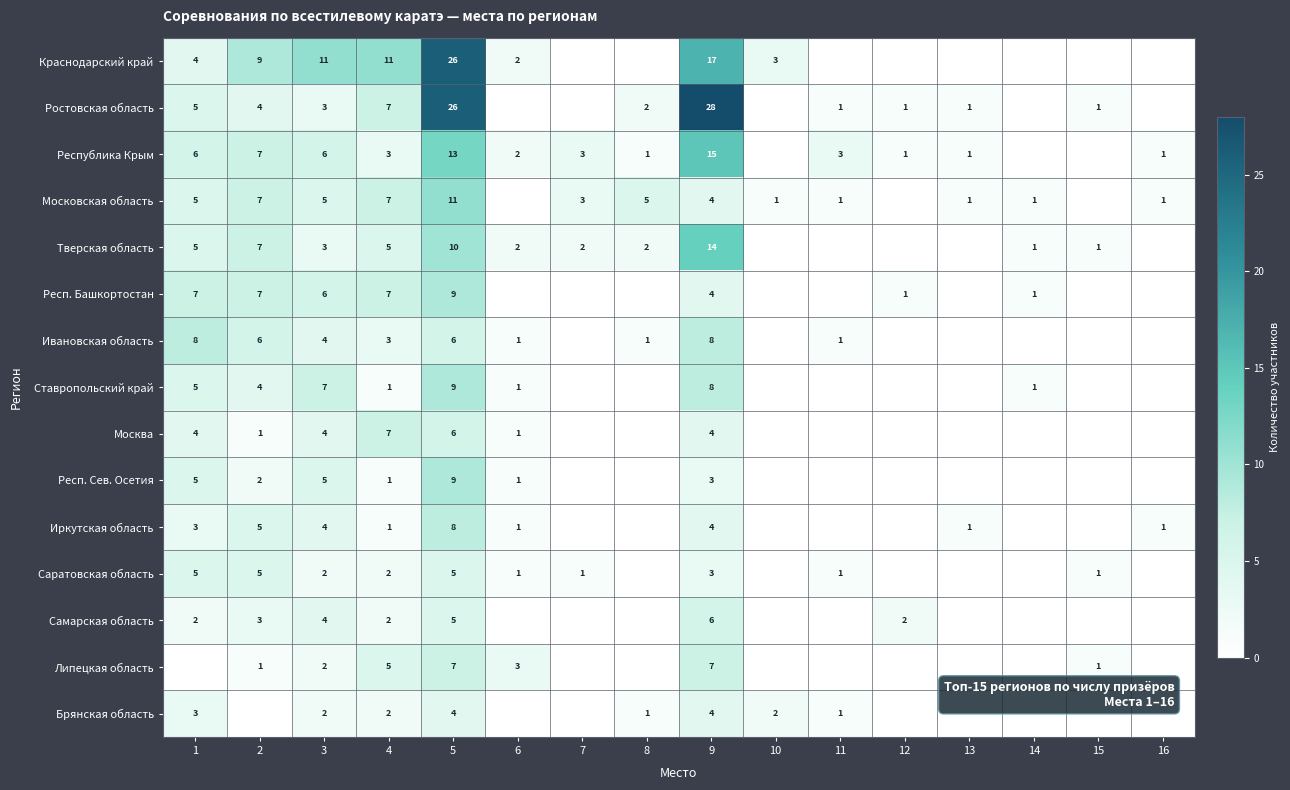

Is it true that Липецкая область equals 3 at 4?

False